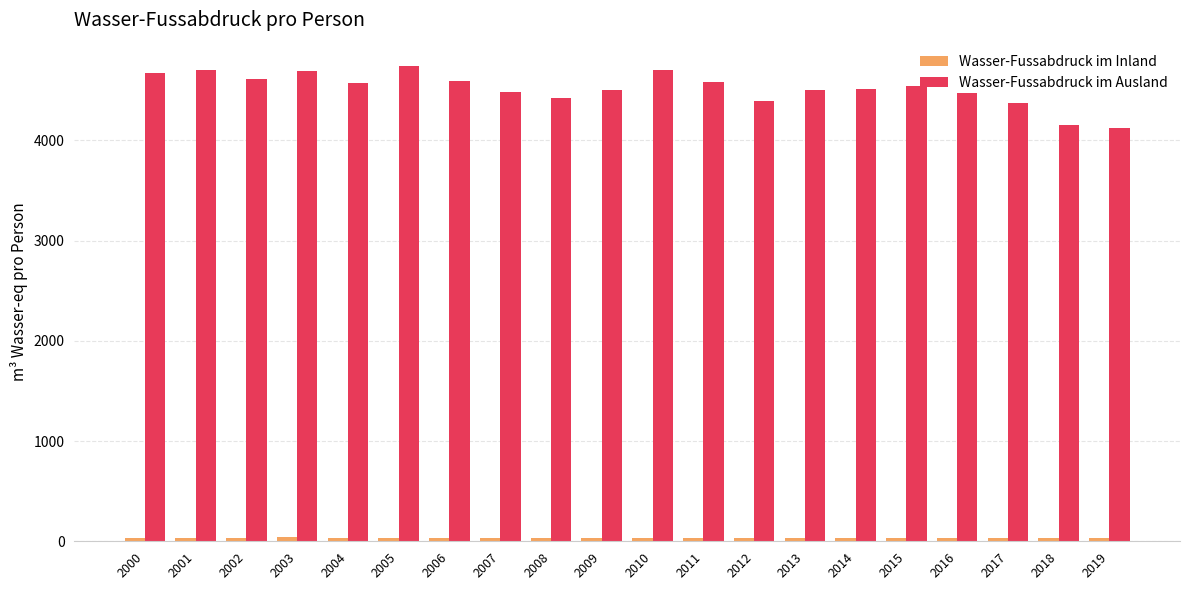

Which series has the widest spread of values?

Wasser-Fussabdruck im Ausland